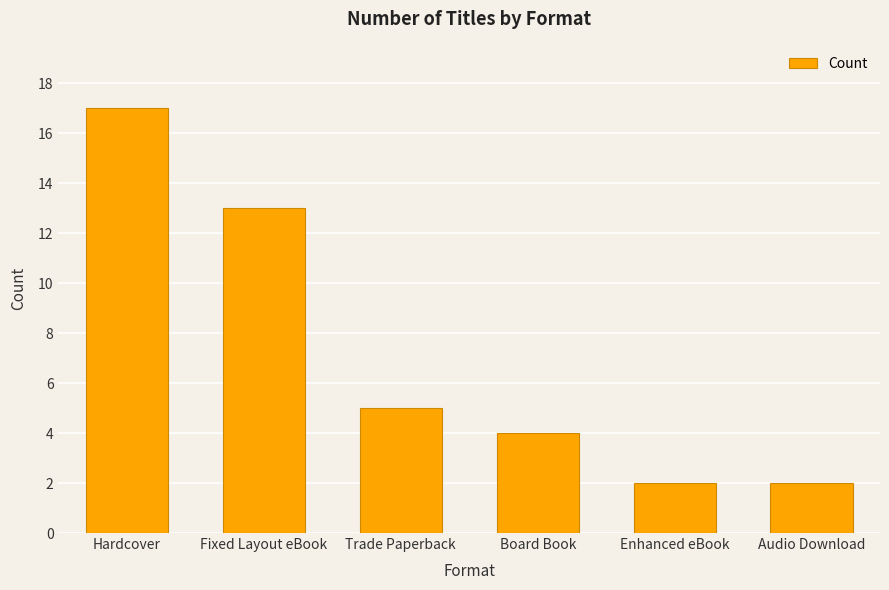

Does the chart contain stacked bars?

No